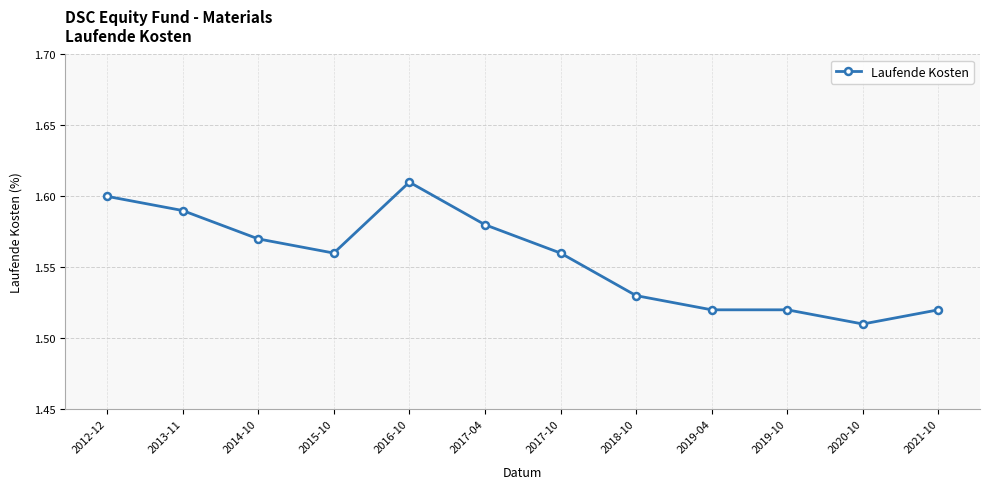

Which label corresponds to the smallest value in the chart?

2020-10